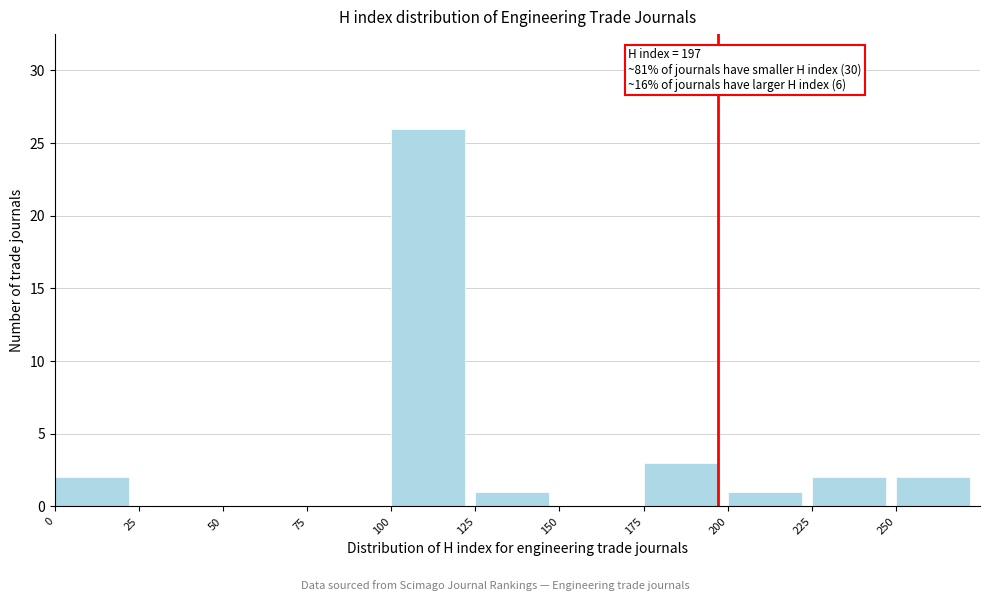

Which range on the x-axis has the tallest bar?

100 to 125